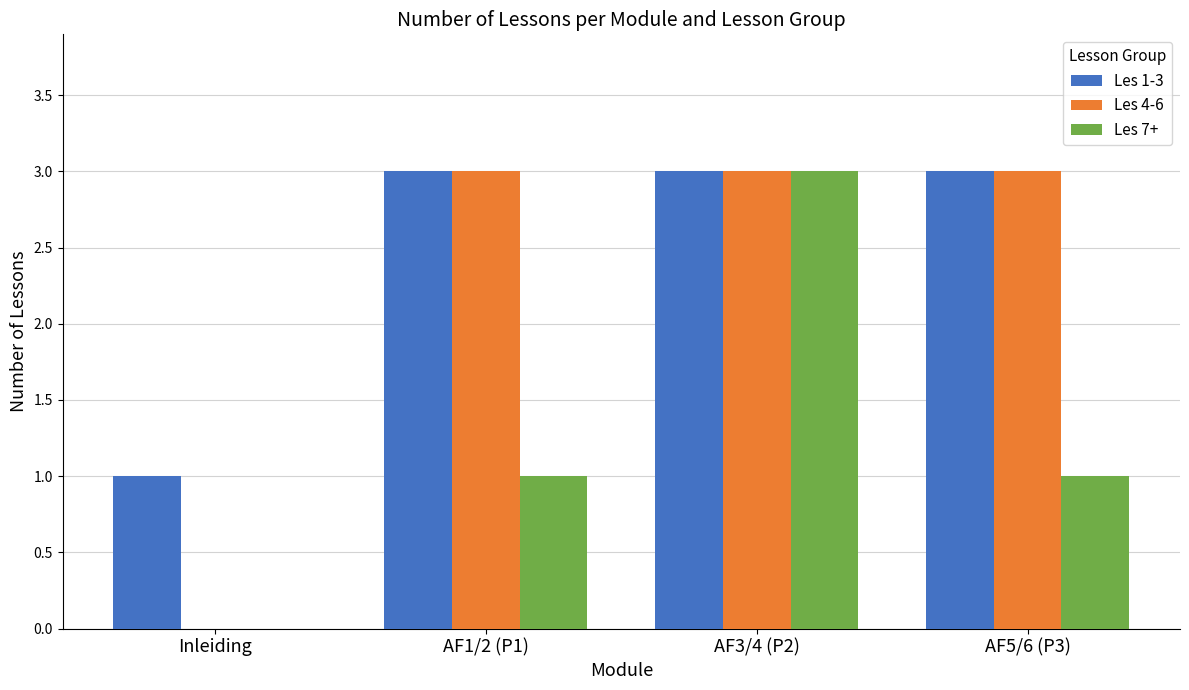

What are all the series names shown in the legend?

Les 1-3, Les 4-6, Les 7+